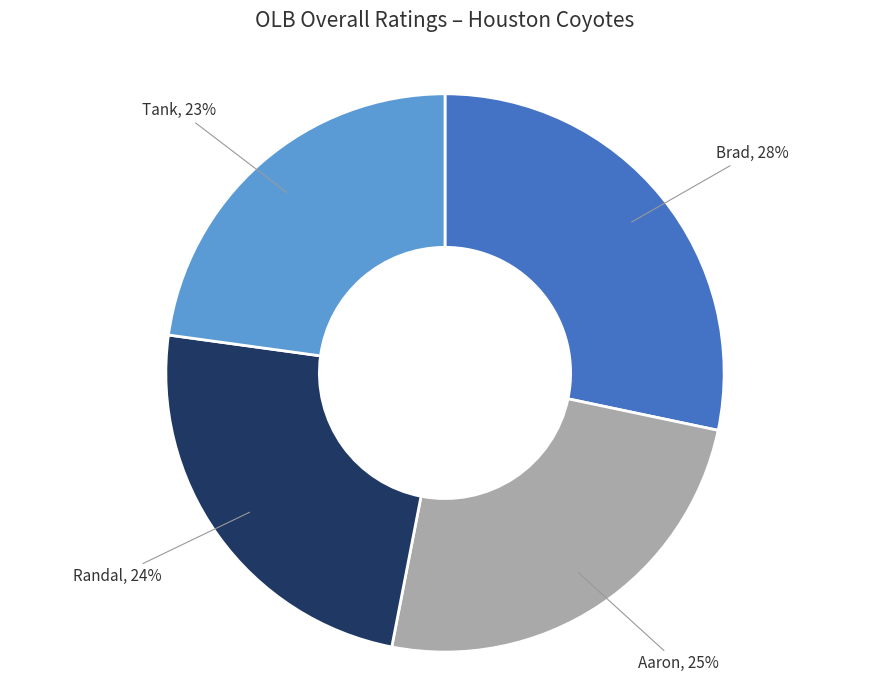

Which slice is the smallest?

Tank